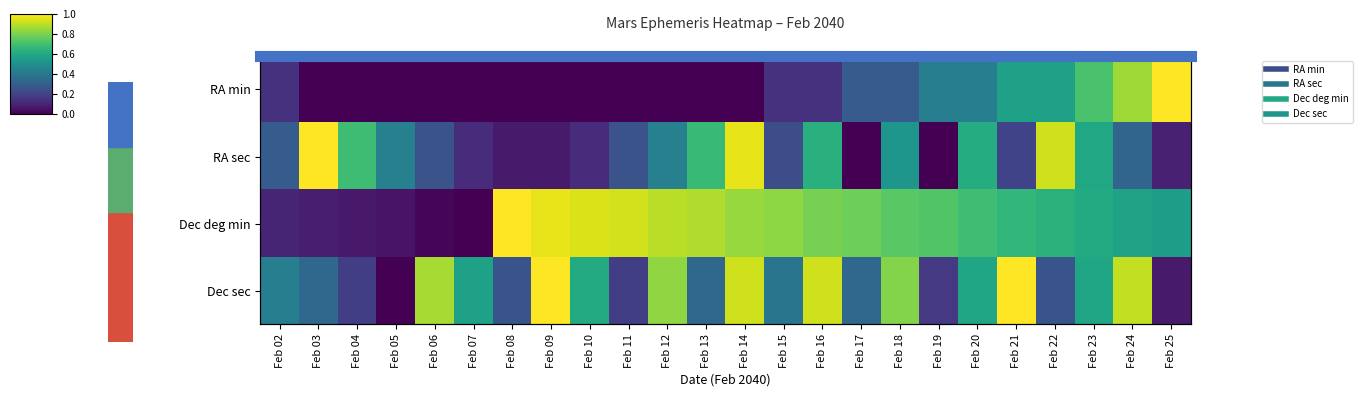

True or false: RA sec has a value of 0.3 at Feb 06.

True